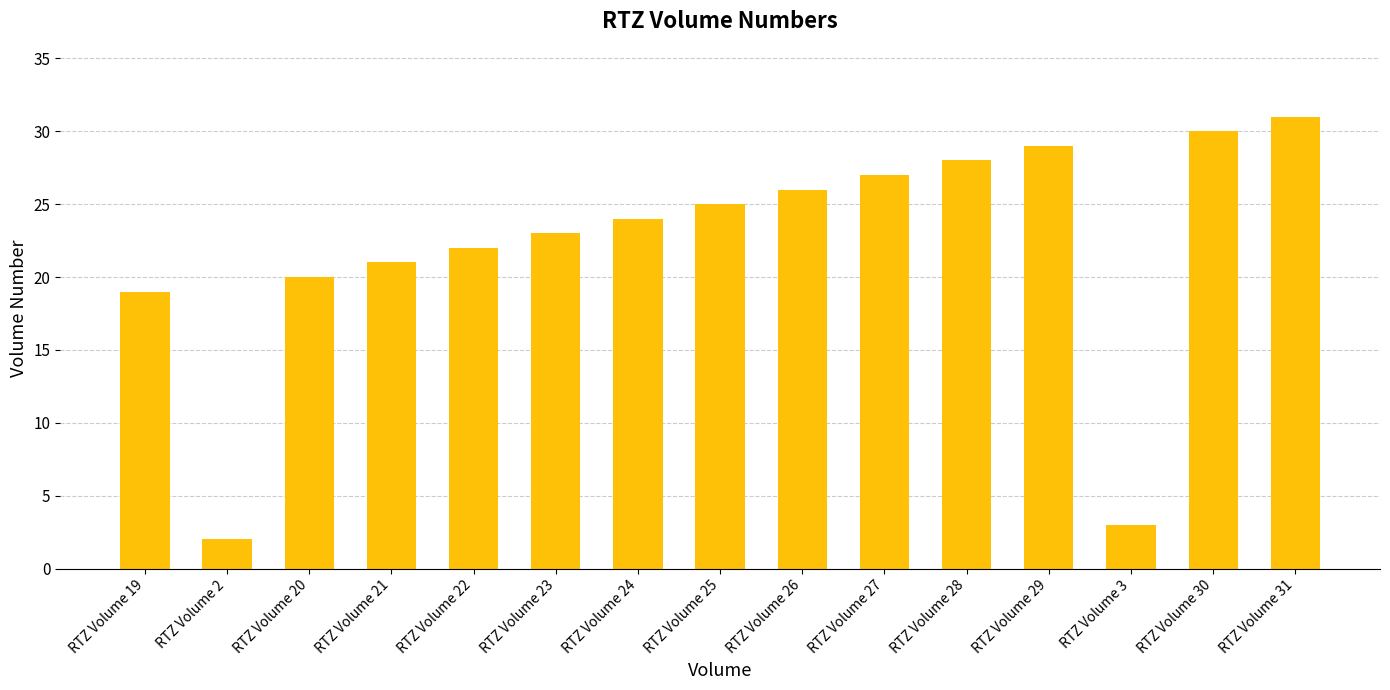

What is the sum of the values at RTZ Volume 31 and RTZ Volume 19?

50